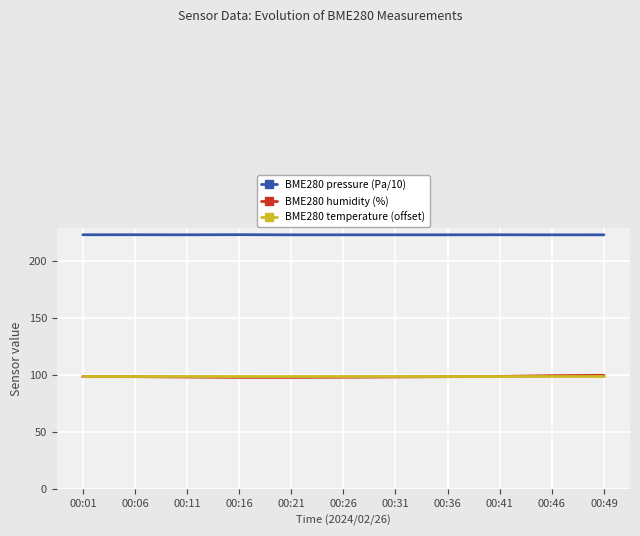

What is the highest value of the BME280 pressure (Pa/10) series?

223.0